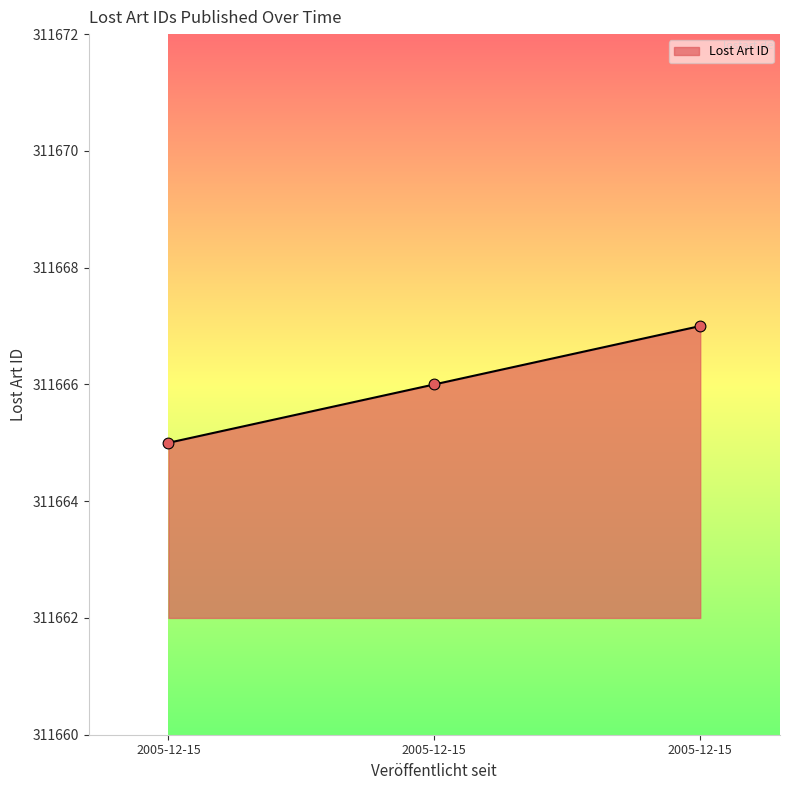

What is the change in value from 2005-12-15 to 2005-12-15?

+1